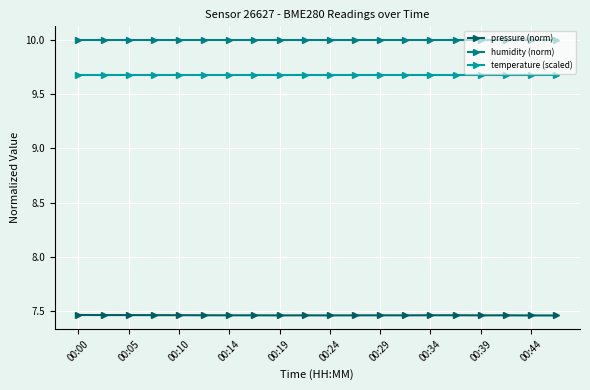

List the series in order of their peak value, highest first.

humidity (norm), temperature (scaled), pressure (norm)